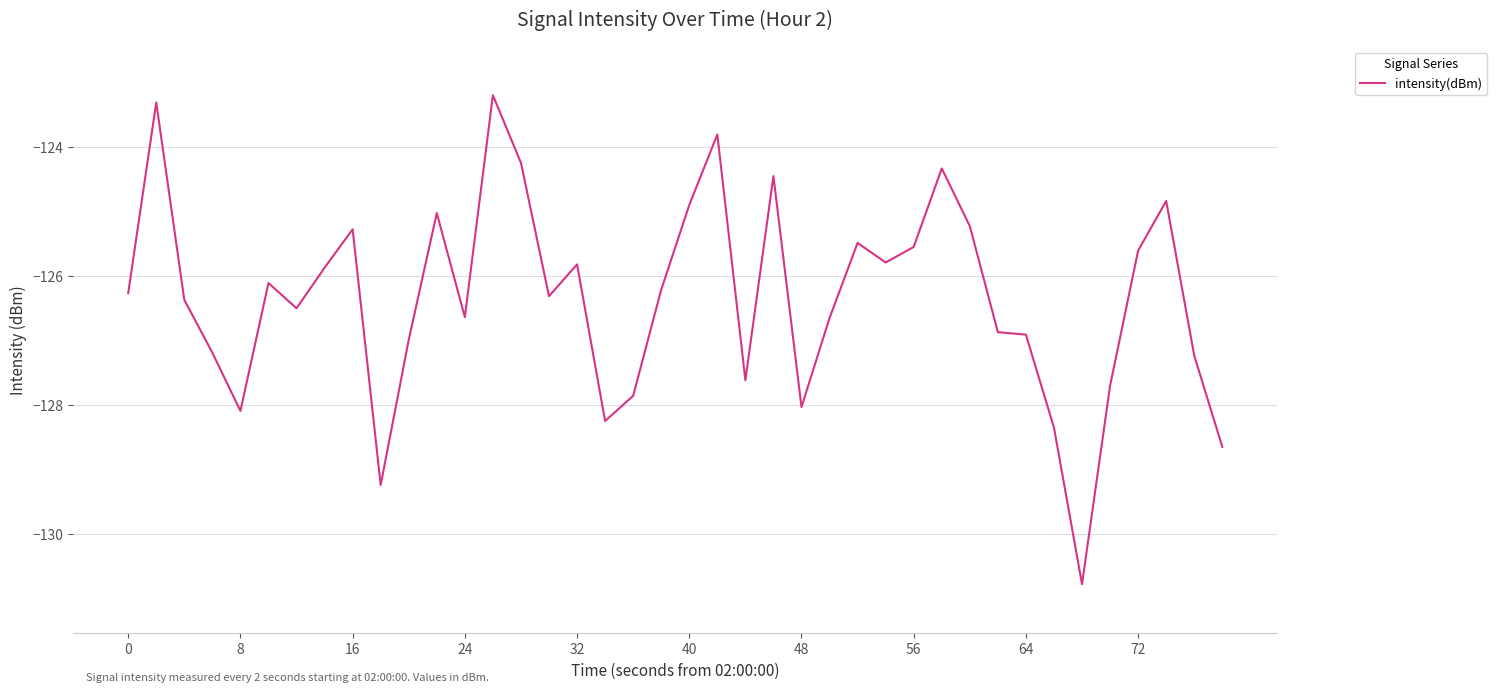

What is the maximum value shown in the chart?

-123.2